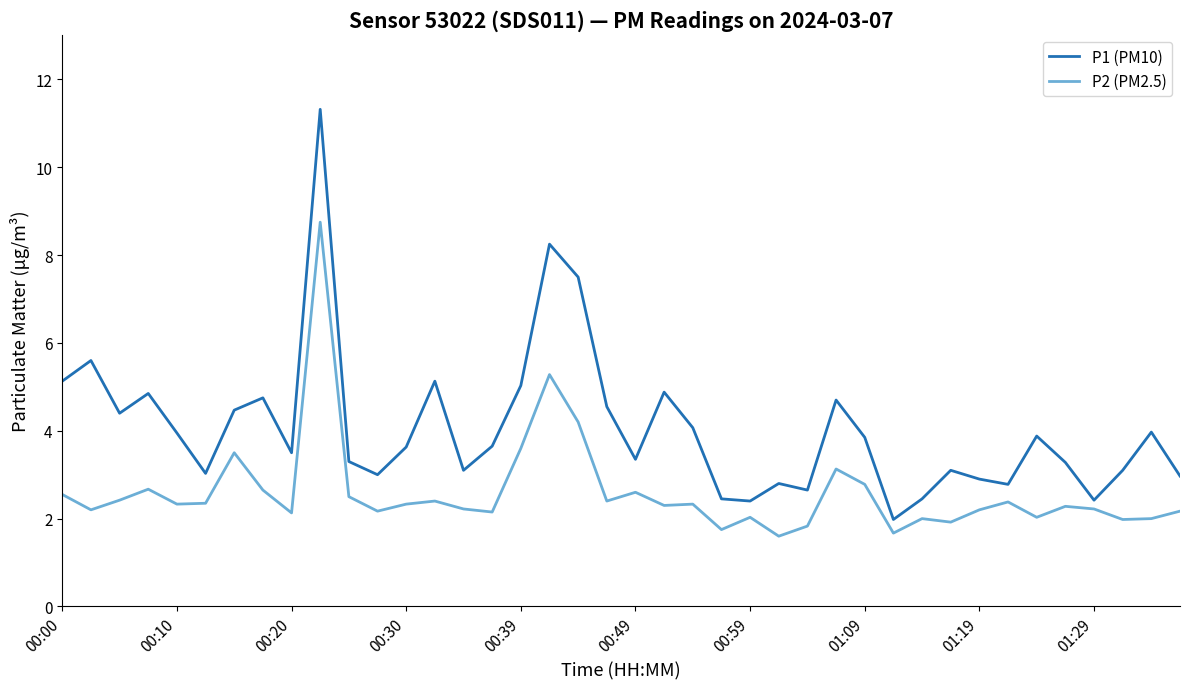

What is the maximum value shown in the chart?

11.3